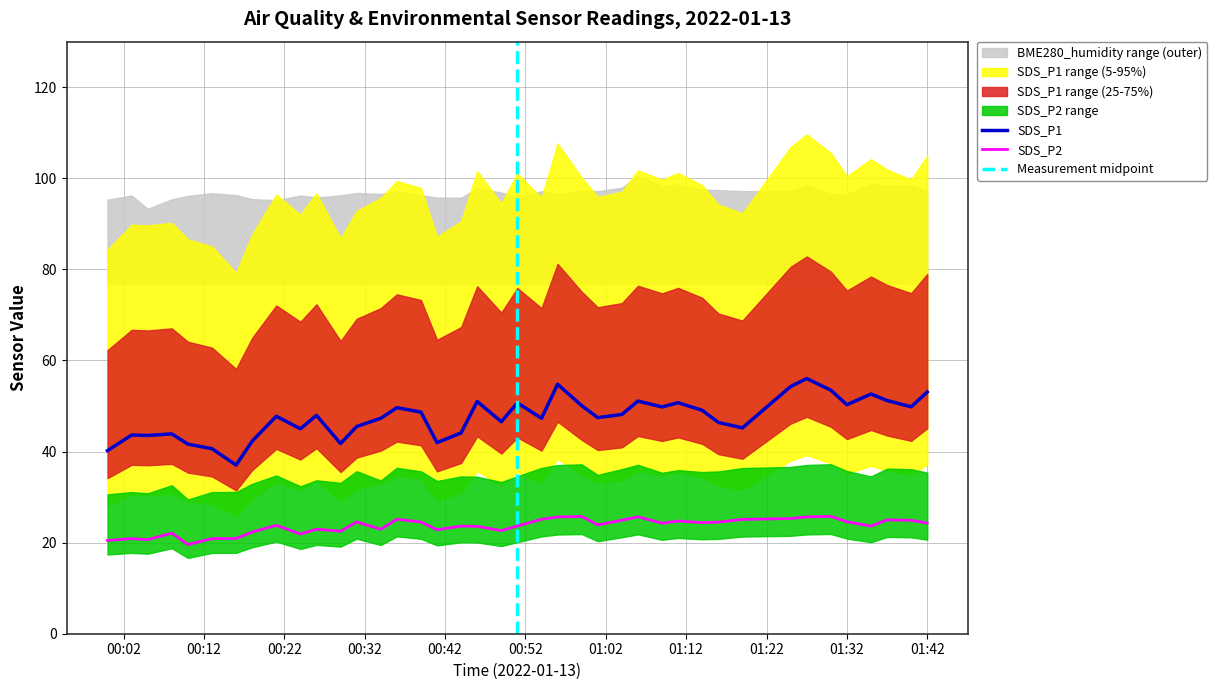

Does the chart display data point markers on the line(s)?

No